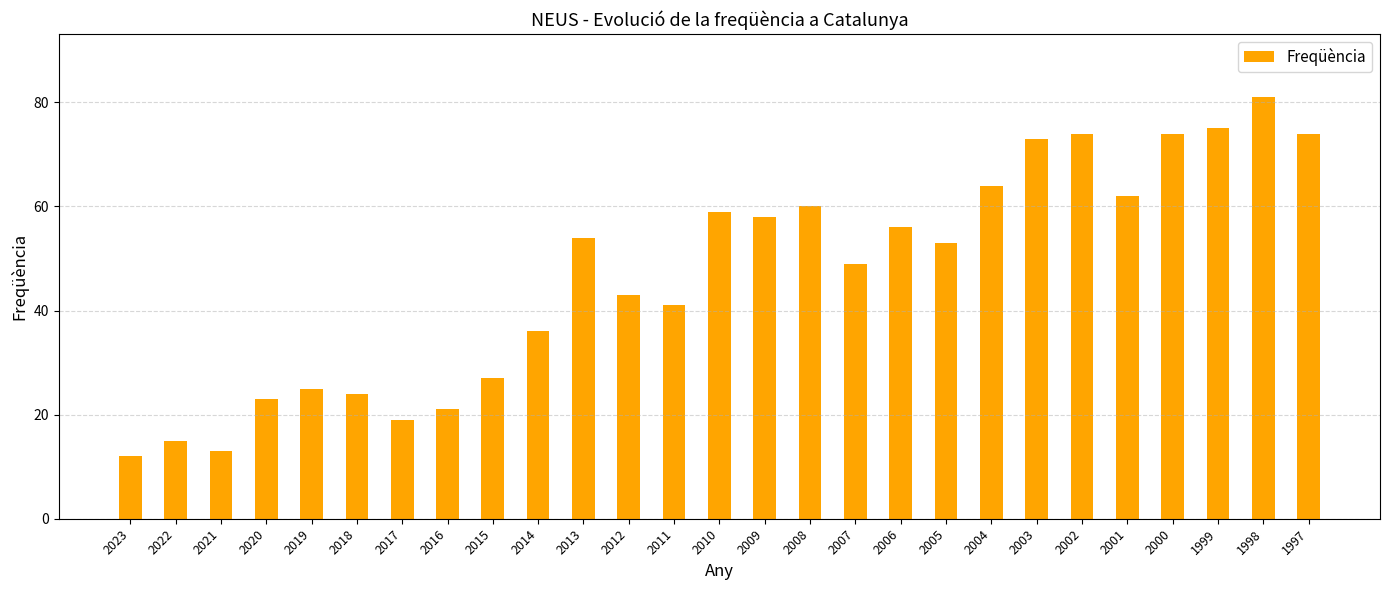

At which category does the chart reach its minimum across all series?

2023